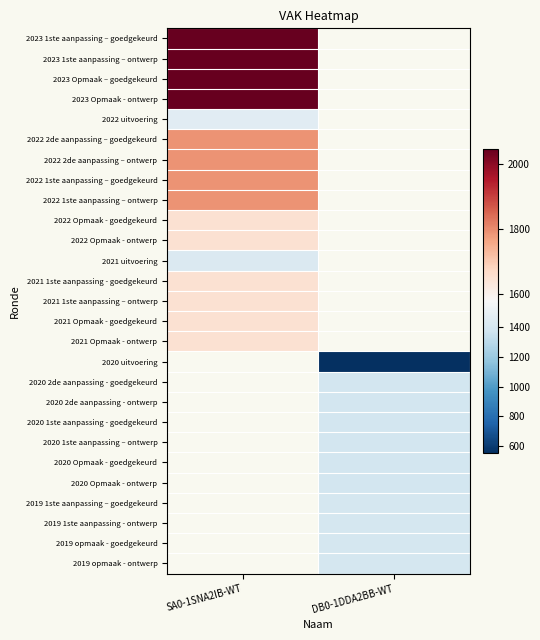

Which label corresponds to the smallest value in the chart?

DB0-1DDA2BB-WT